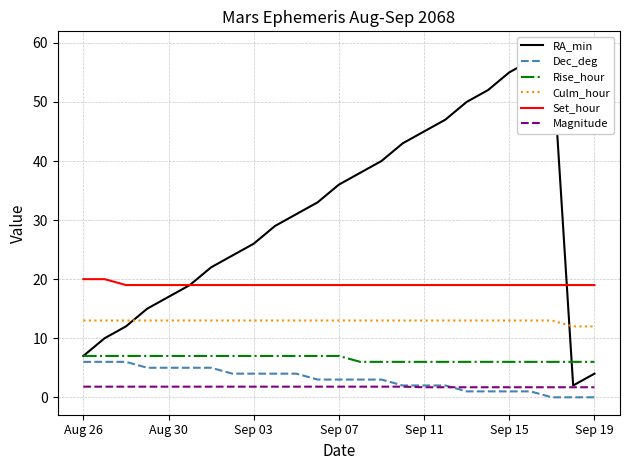

How many data points in Dec_deg are less than 3?

10